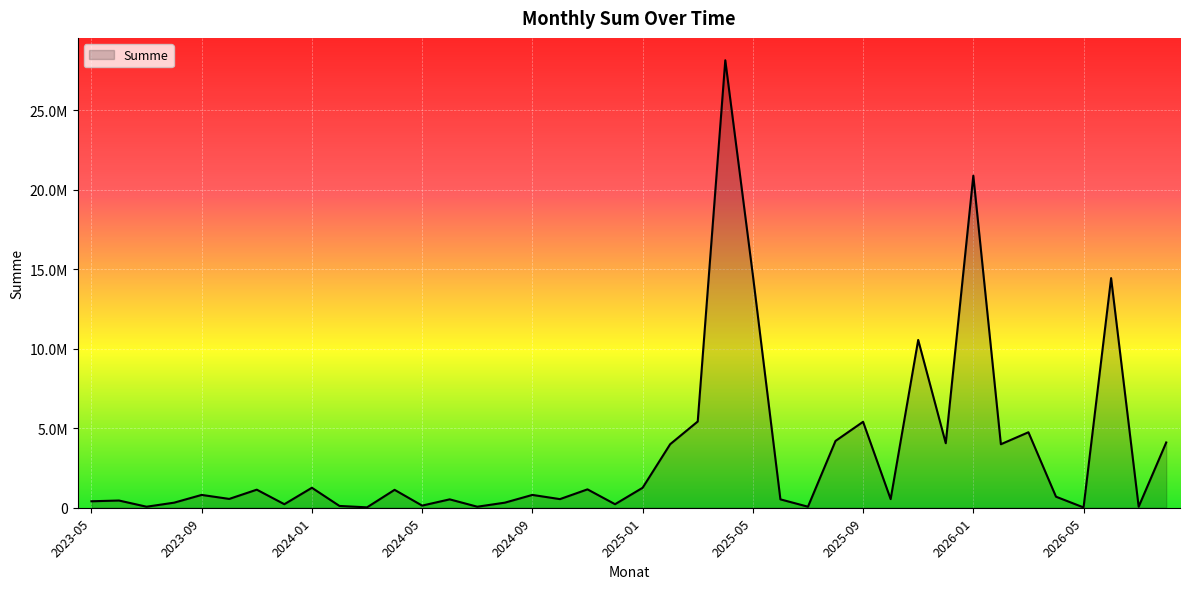

Does the chart have visible grid lines?

Yes